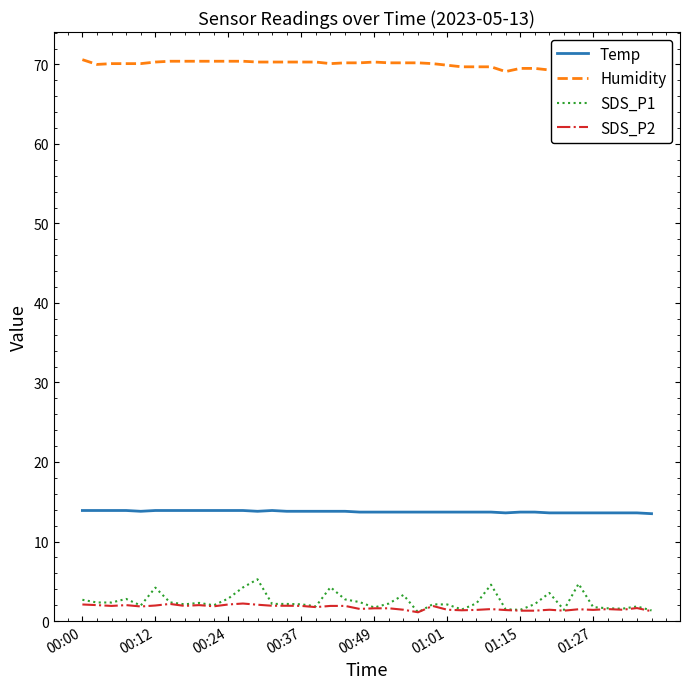

True or false: Temp and SDS_P2 cross at least once.

False